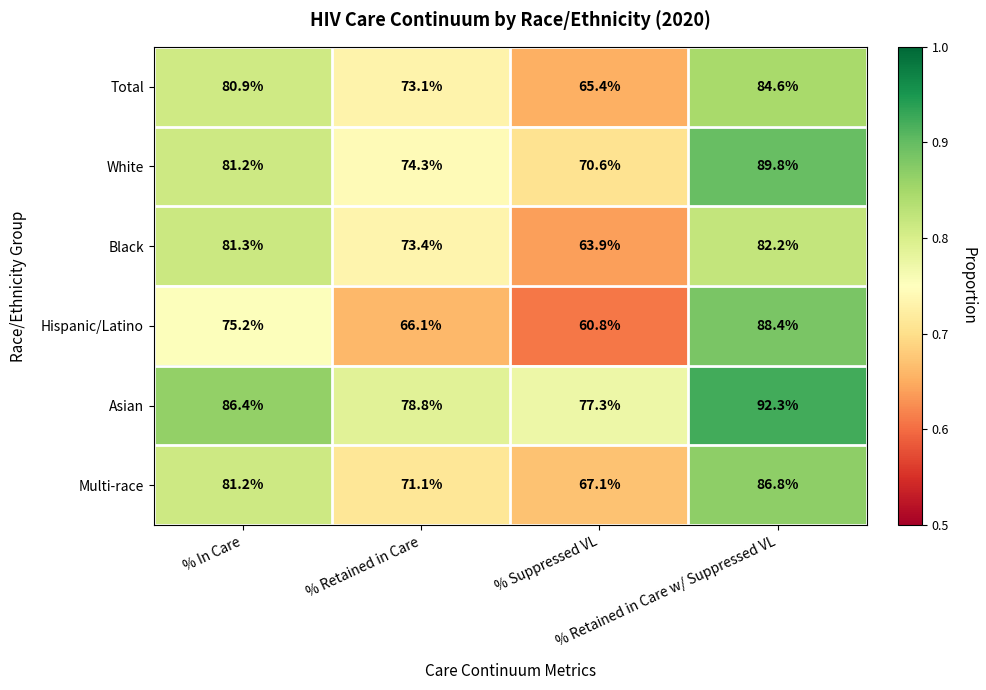

At which category is the sum across all series the highest?

% Retained in Care w/ Suppressed VL